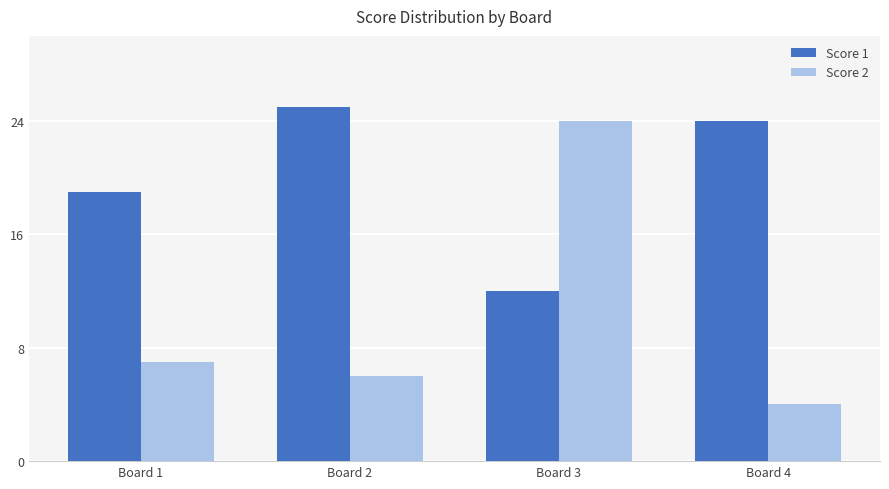

What is the sum of all Score 2 values?

41